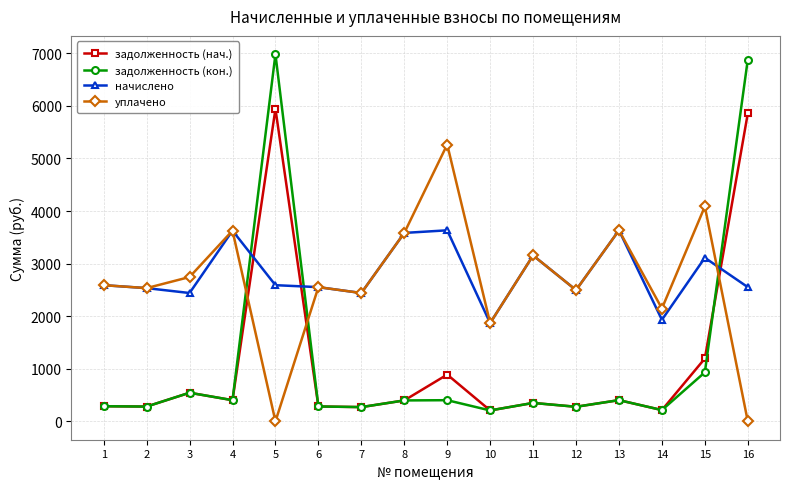

Where is the first local maximum for задолженность (кон.)?

3